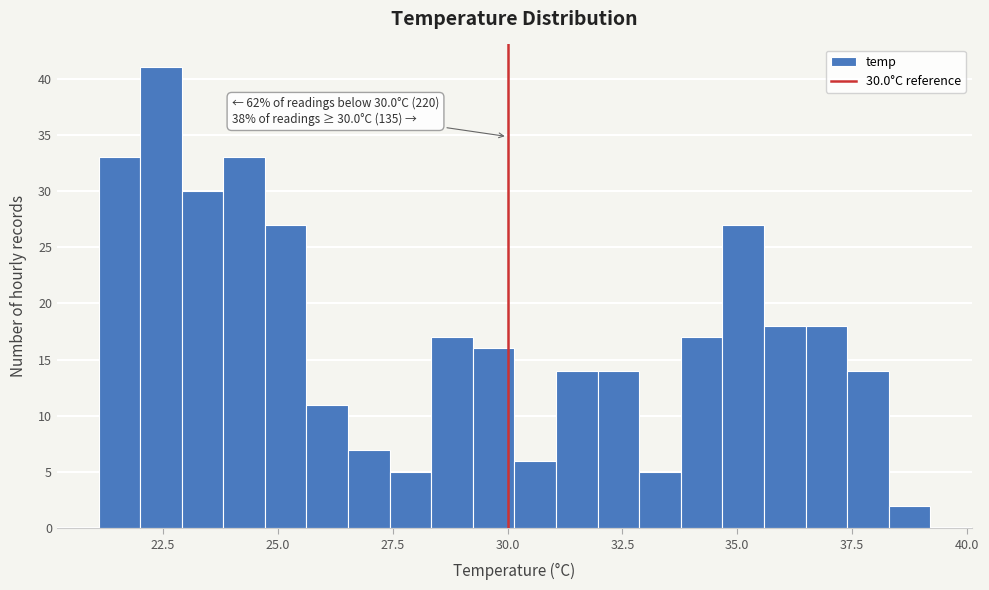

Read against the x-axis, roughly where is the centre of the tallest bar?

22.5